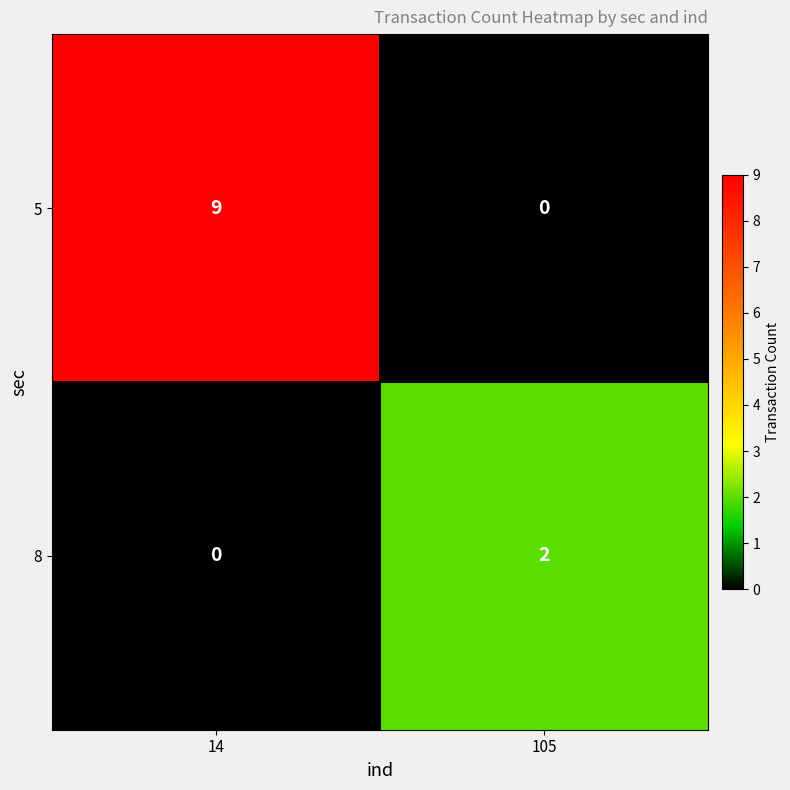

True or false: 8 has a value of 2 at 105.

True